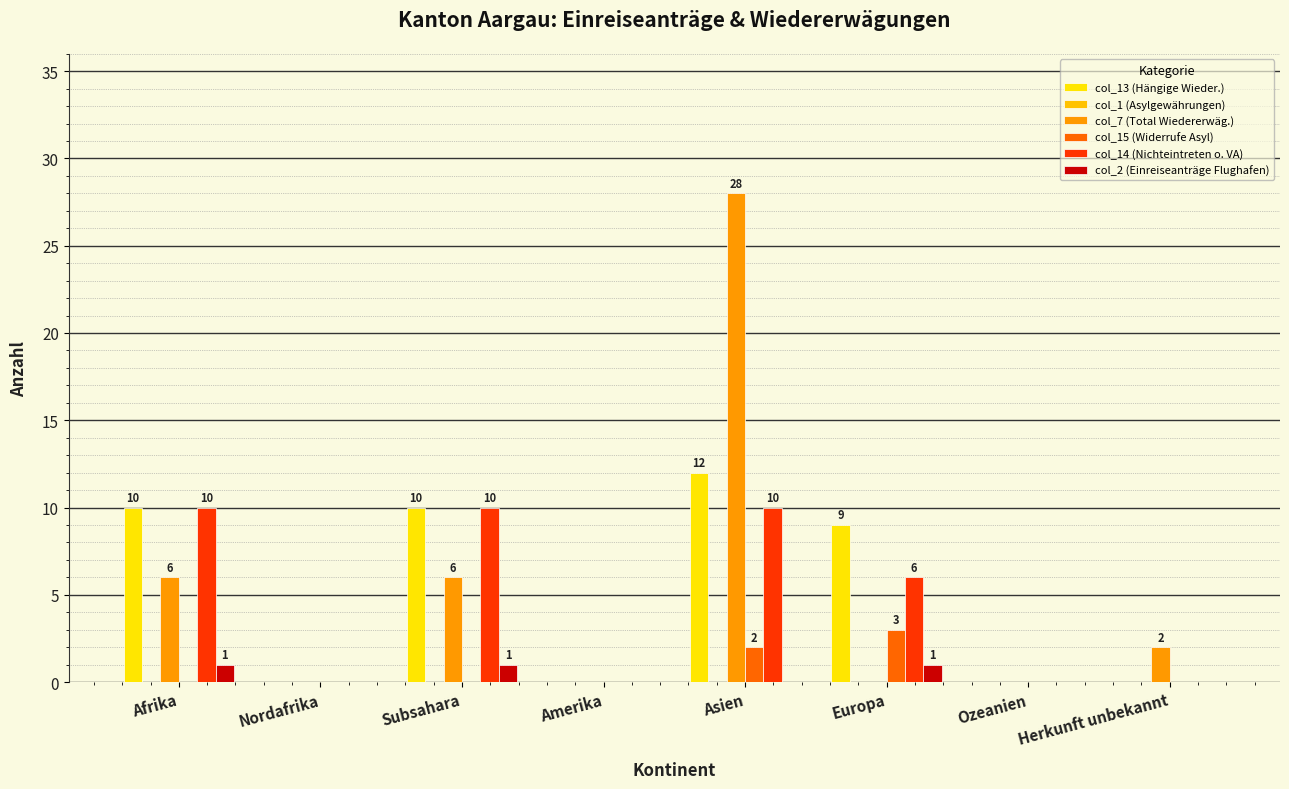

Is the value of col_14 (Nichteintreten o. VA) at Subsahara greater than the value of col_15 (Widerrufe Asyl) at Herkunft unbekannt?

Yes